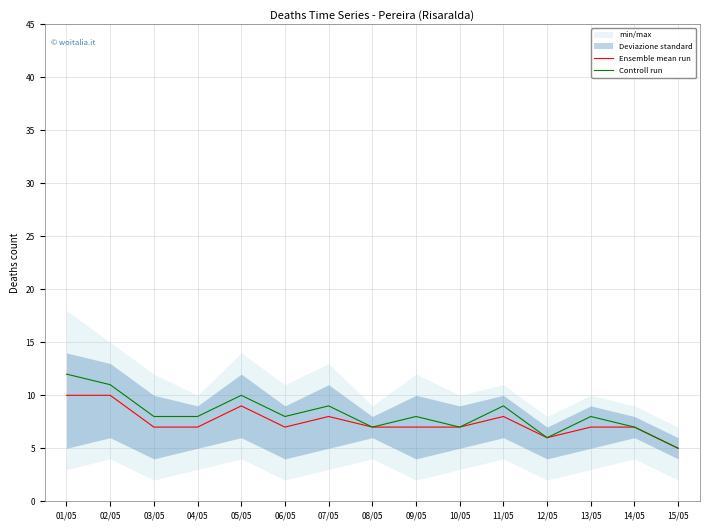

True or false: Ensemble mean run has more than 0 points higher than both neighbors.

True